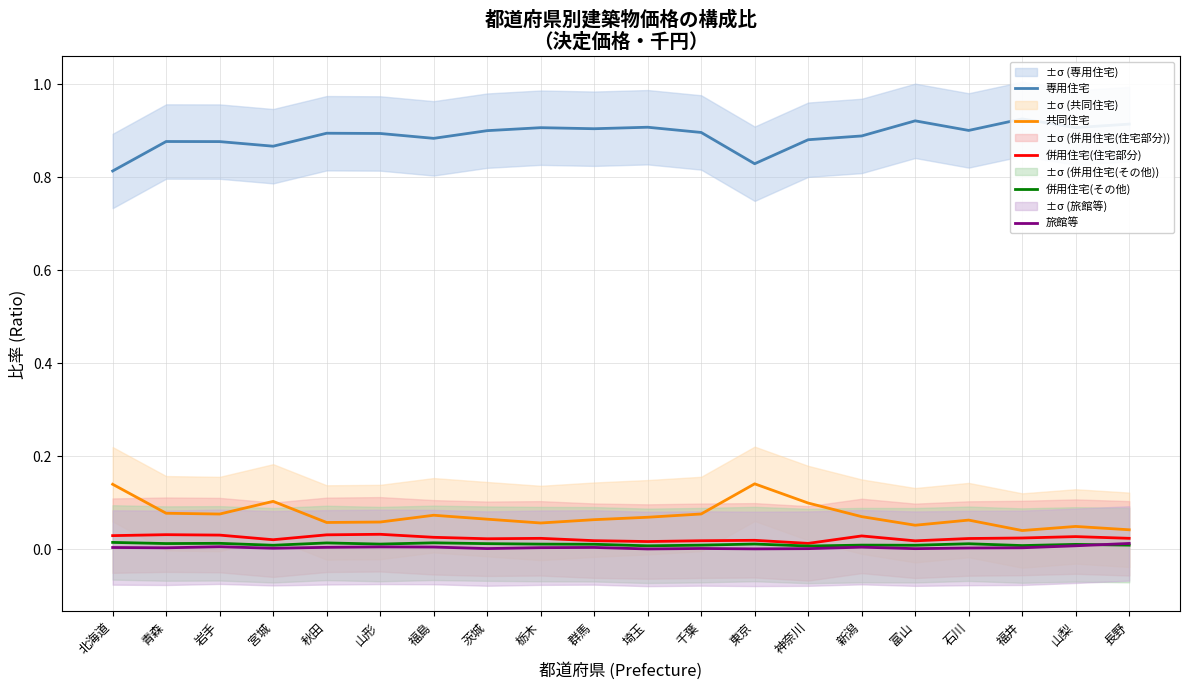

Which category has the lowest value in the 併用住宅(住宅部分) series?

神奈川